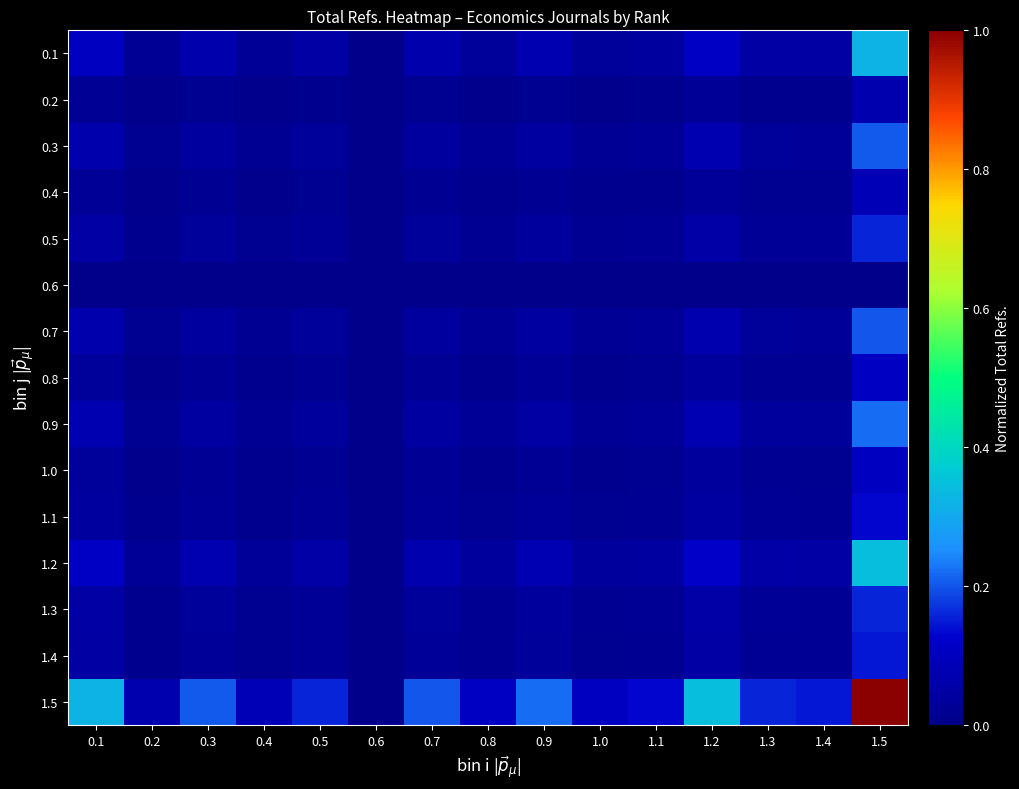

How many categories are shown in the chart?

15